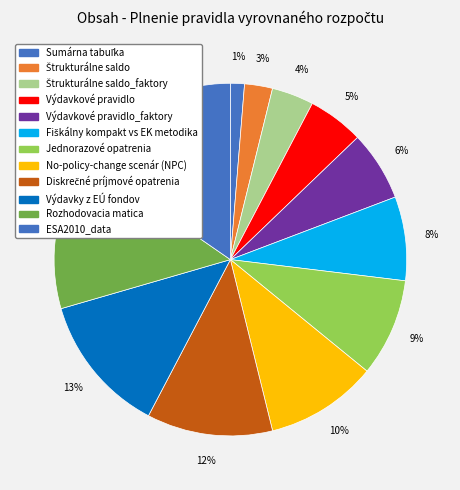

Count the number of slices in the pie.

12